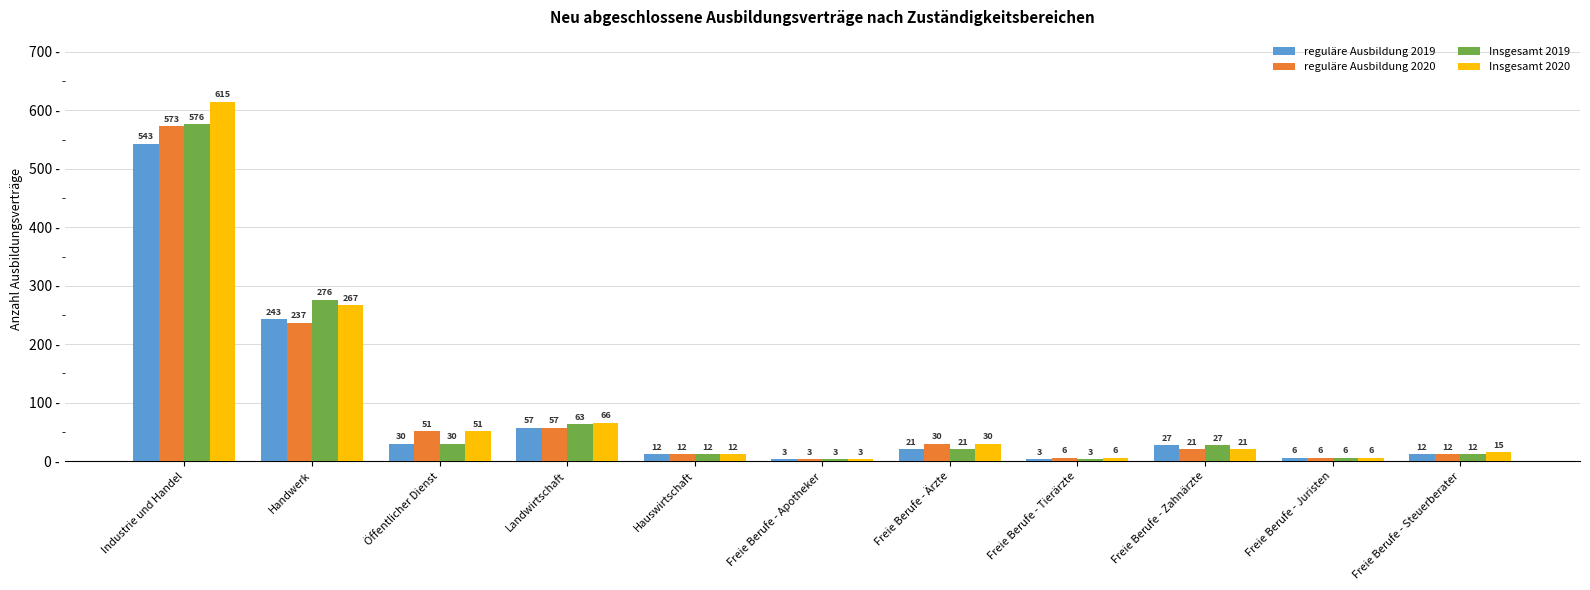

At how many categories does at least one series exceed 422?

1